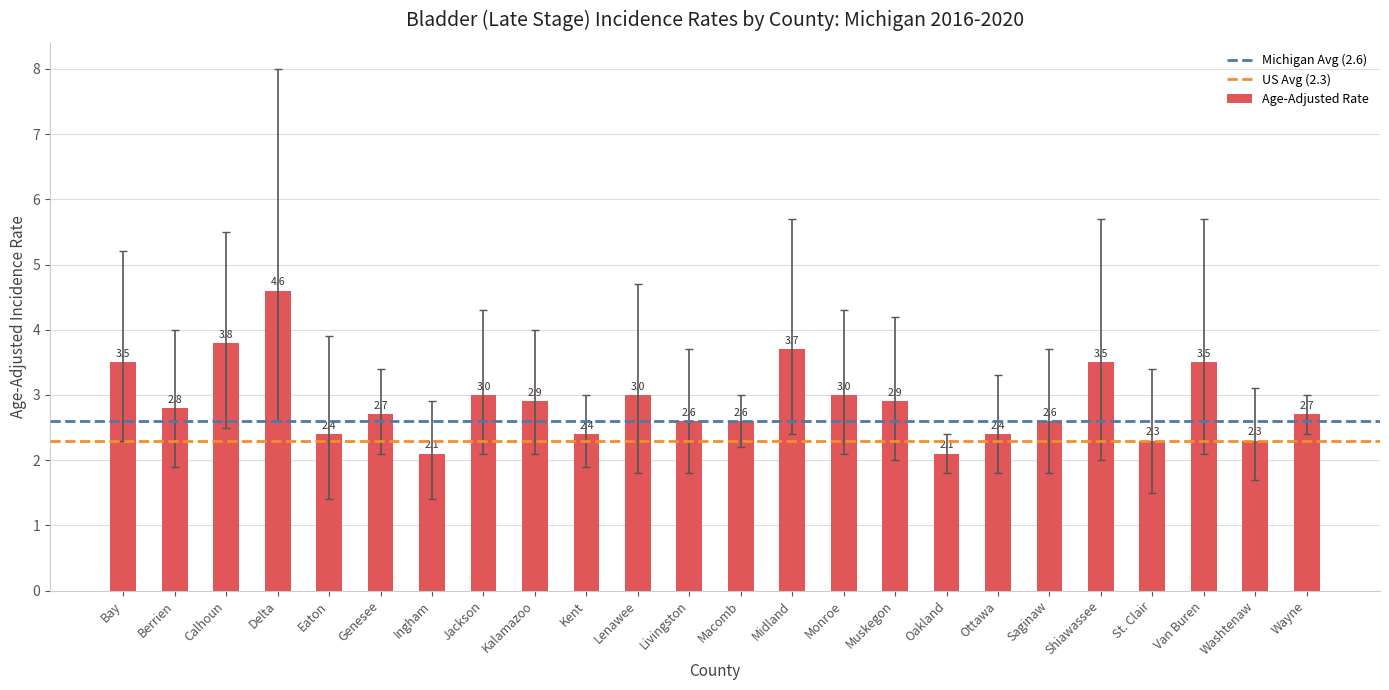

Reading left to right, extract all data points from this chart.

3.5	2.8	3.8	4.6	2.4	2.7	2.1	3.0	2.9	2.4	3.0	2.6	2.6	3.7	3.0	2.9	2.1	2.4	2.6	3.5	2.3	3.5	2.3	2.7